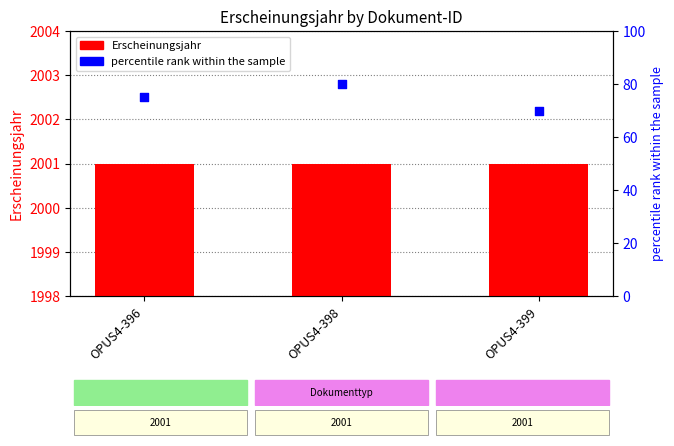

What is the total value across all series at OPUS4-398?

2081